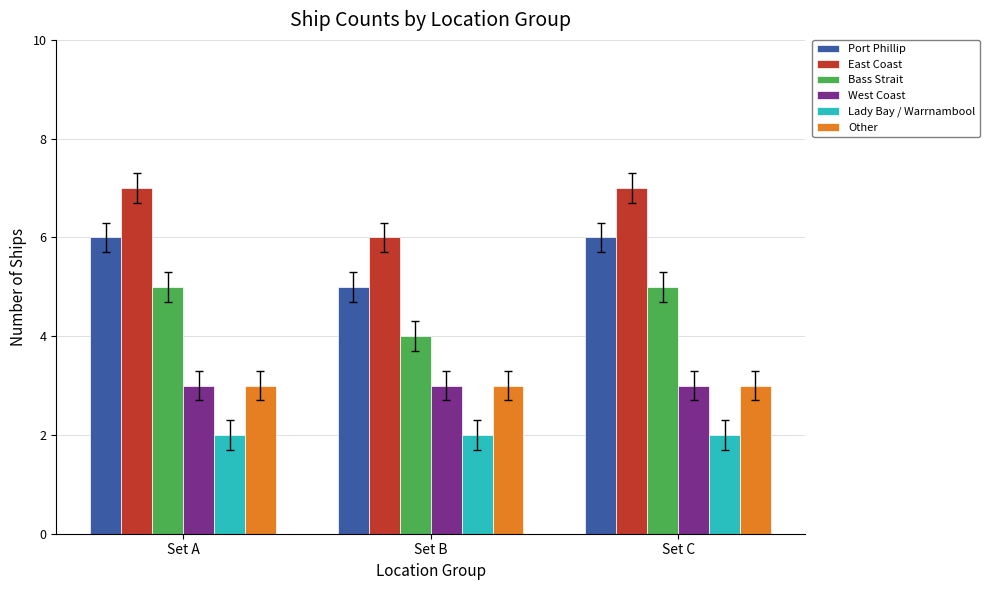

Reading left to right, transcribe all the data shown in this chart.

Port Phillip: Set A=6	Set B=5	Set C=6
East Coast: Set A=7	Set B=6	Set C=7
Bass Strait: Set A=5	Set B=4	Set C=5
West Coast: Set A=3	Set B=3	Set C=3
Lady Bay / Warrnambool: Set A=2	Set B=2	Set C=2
Other: Set A=3	Set B=3	Set C=3